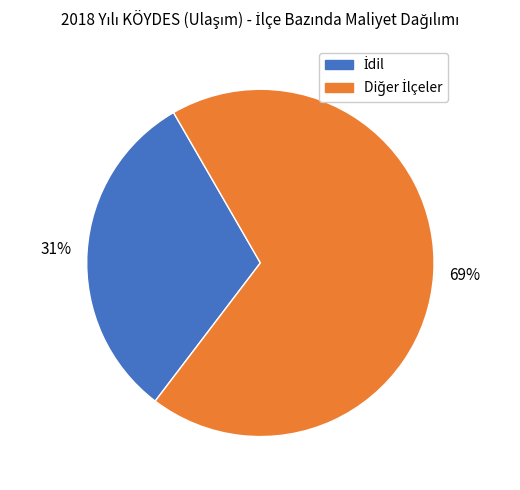

To the nearest percent, what is the average slice percentage?

50%